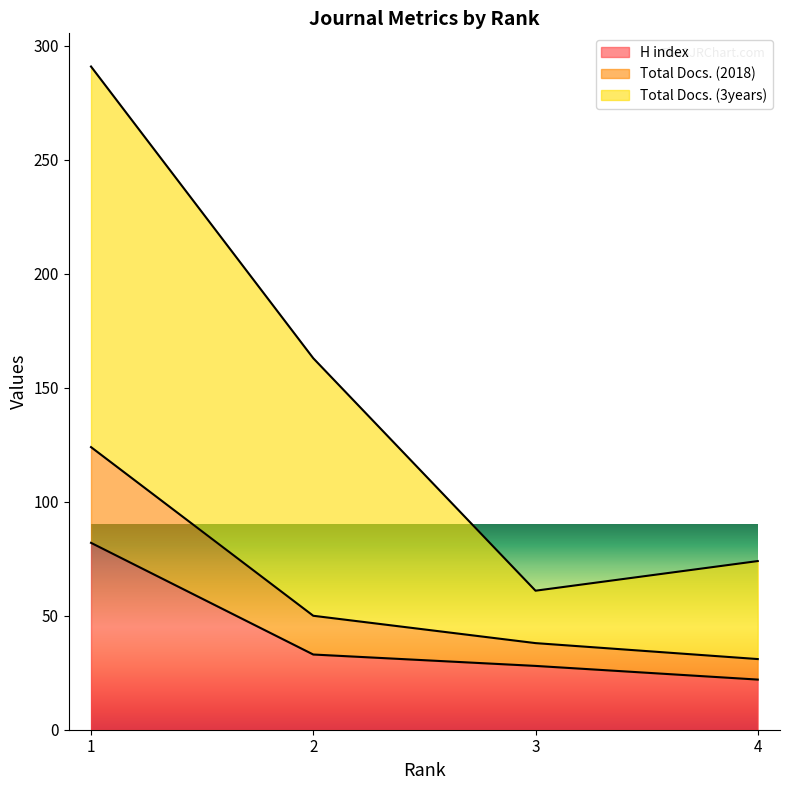

How many distinct data groups are displayed?

3